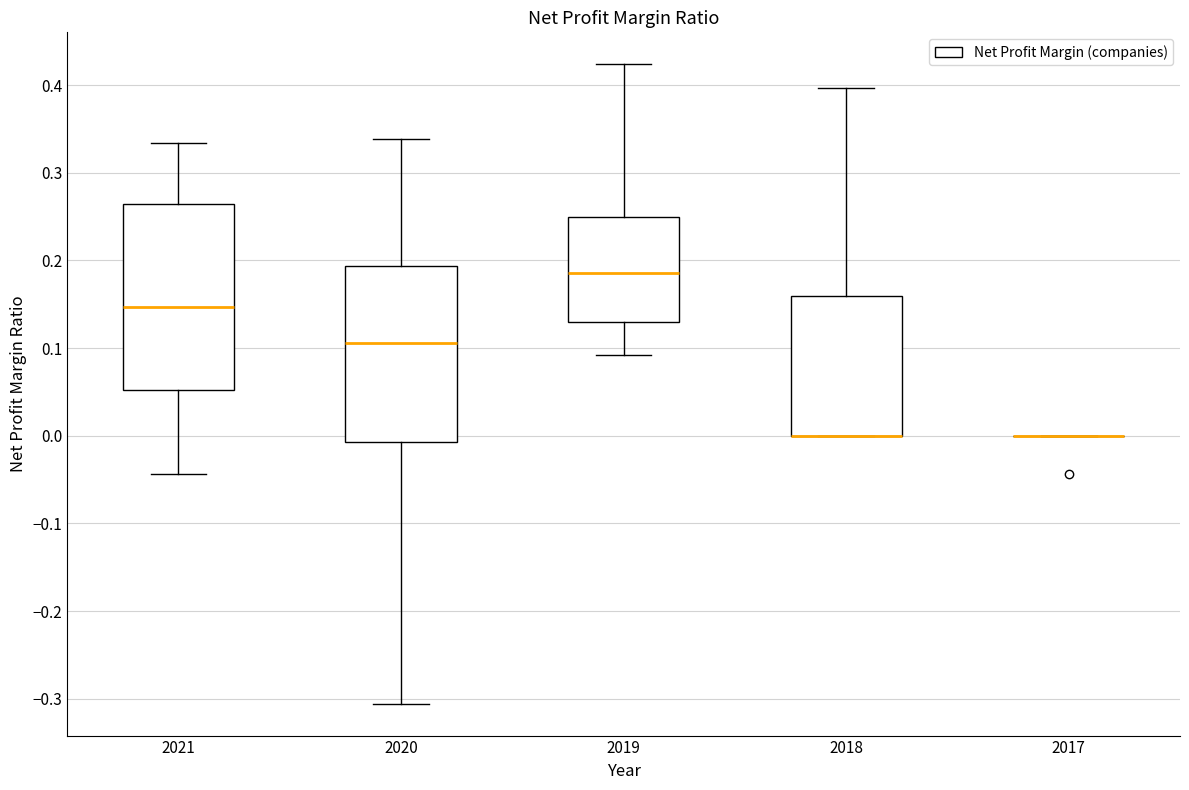

Comparing the boxes themselves (not the whiskers), which one is the tallest?

2021